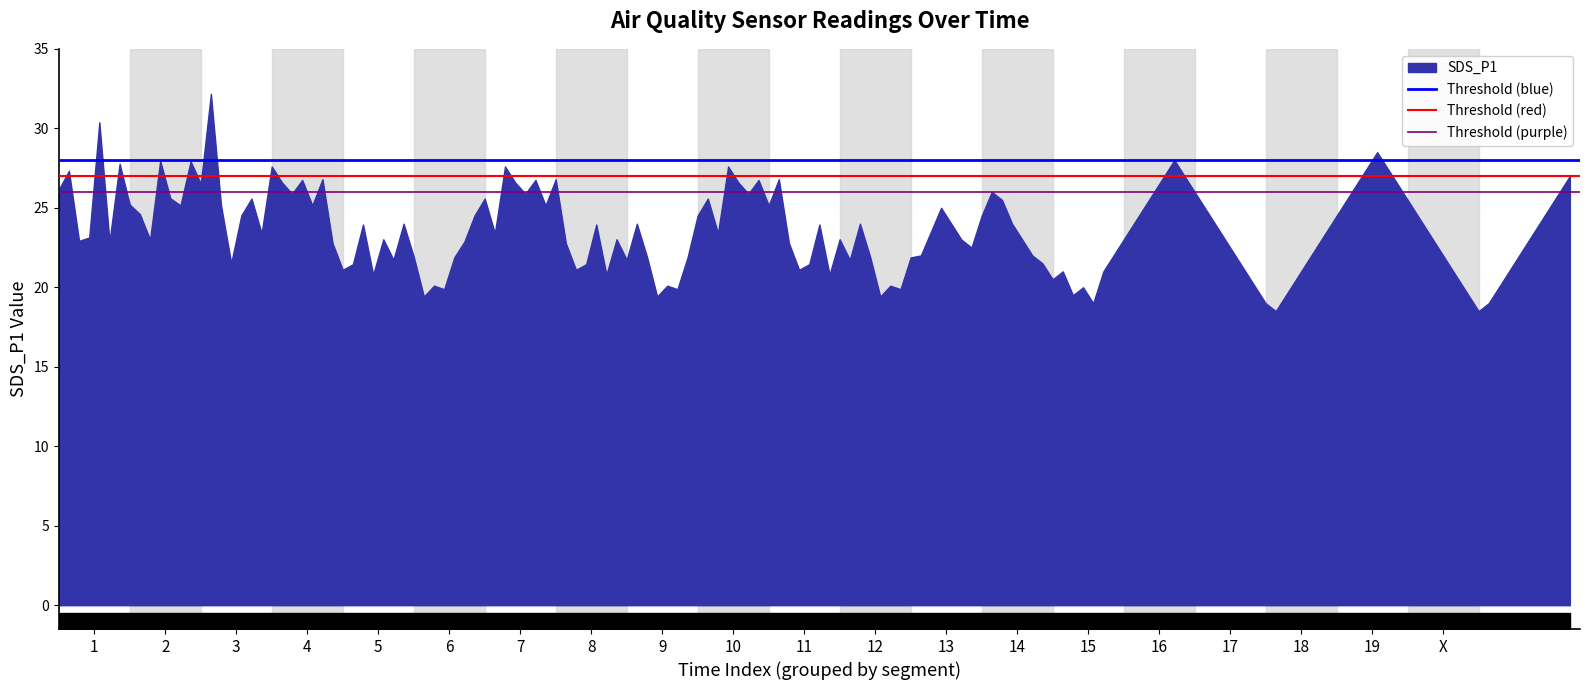

What is the sum of all Threshold (blue) values?

56